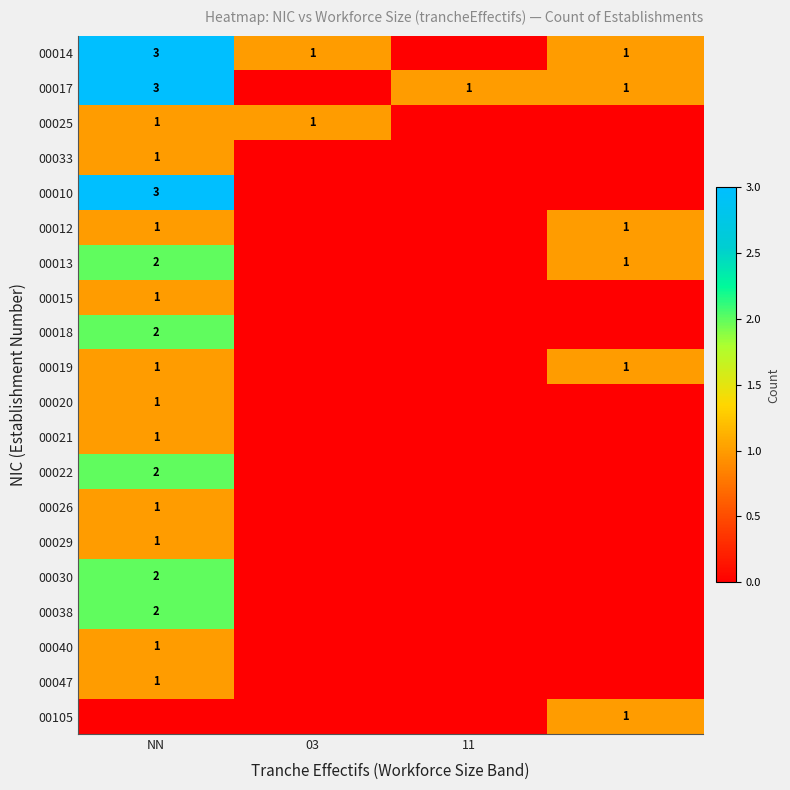

Is it true that 00021 equals 1 at NN?

True